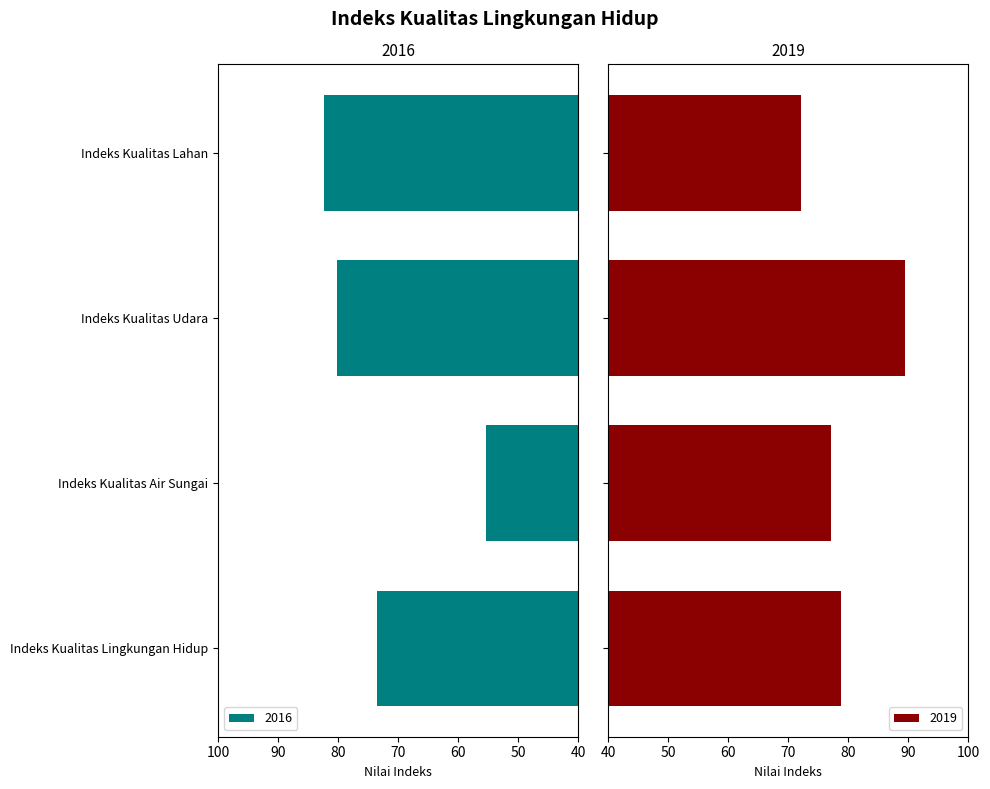

Where is 2019 nearest to the value 80?

Indeks Kualitas Lingkungan Hidup